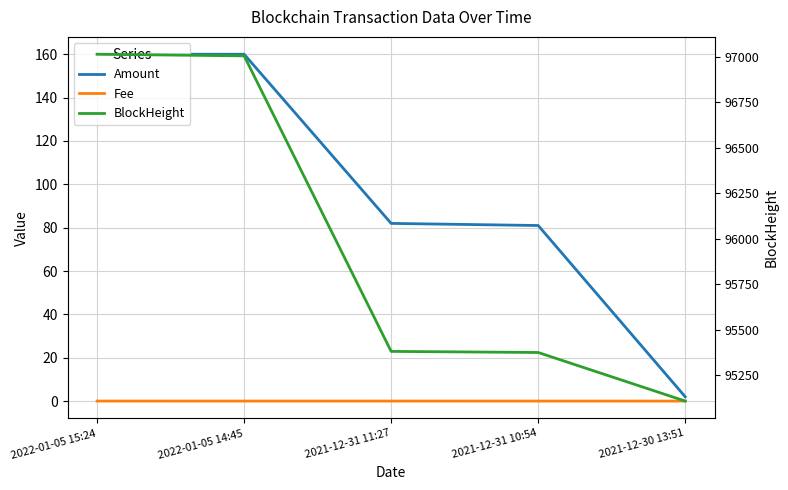

Which series changed the most between 2021-12-31 10:54 and 2021-12-30 13:51?

BlockHeight